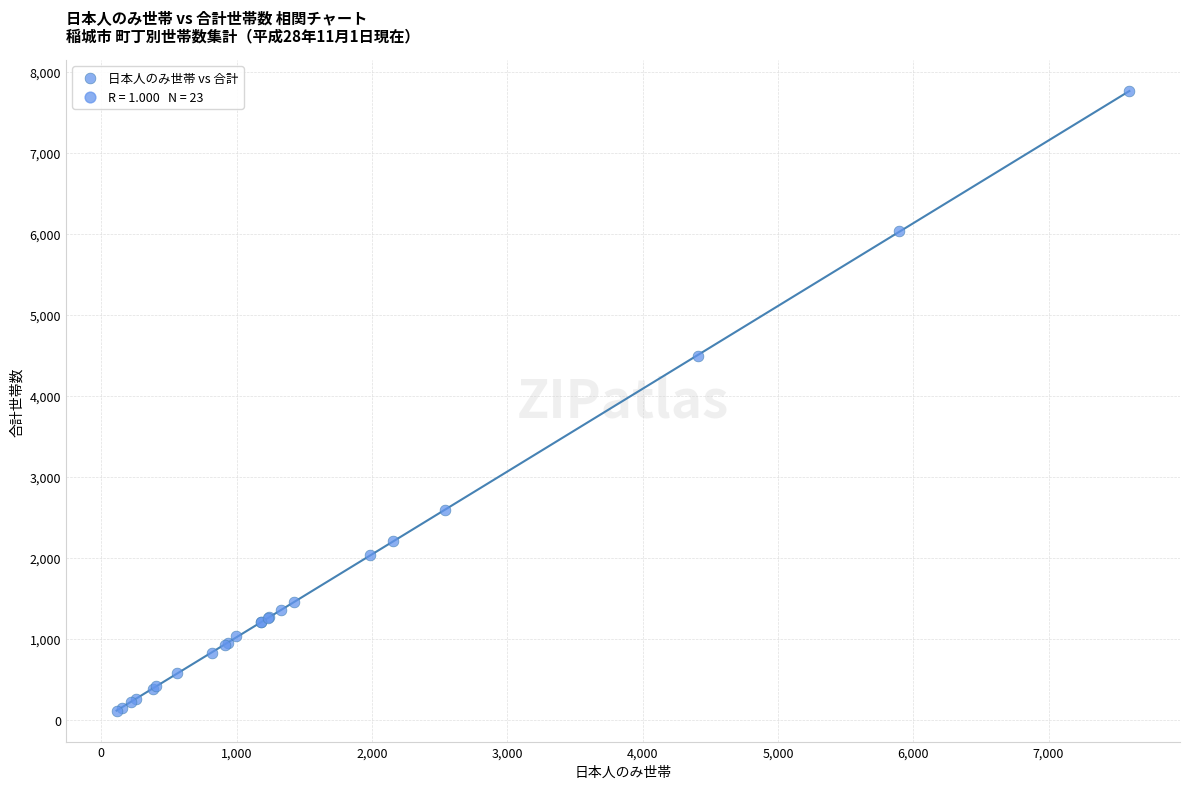

What Y value in the scatter plot is closest to 3937?

4489